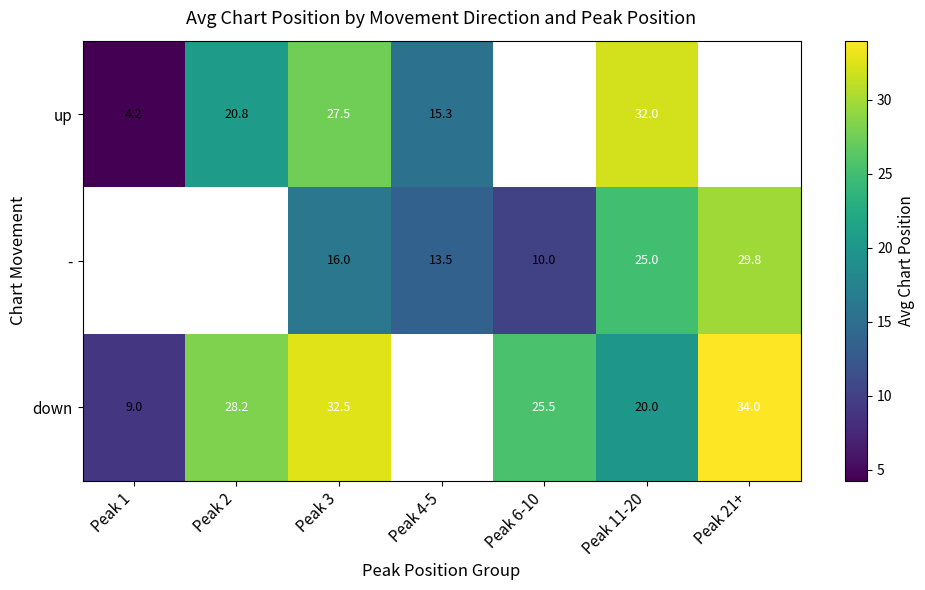

Is it true that down equals 41.6 at Peak 6-10?

False